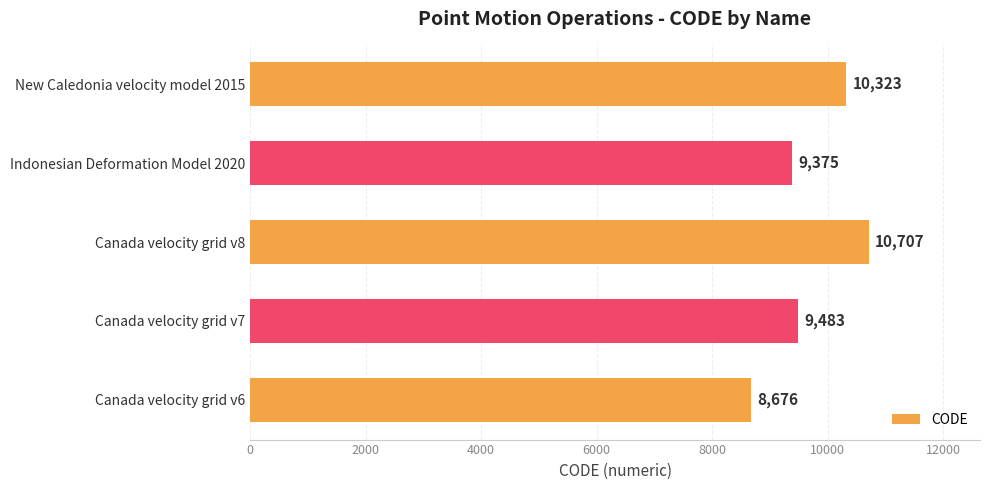

What is the difference between the maximum and minimum values?

2031